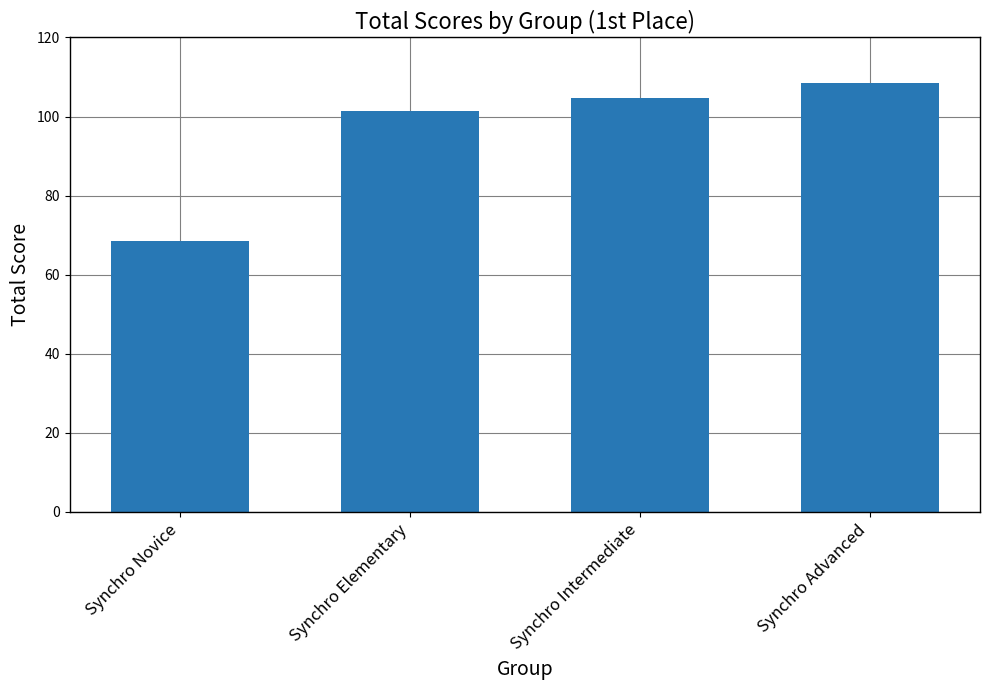

What is the label of the 2nd bar from the left?

Synchro Elementary